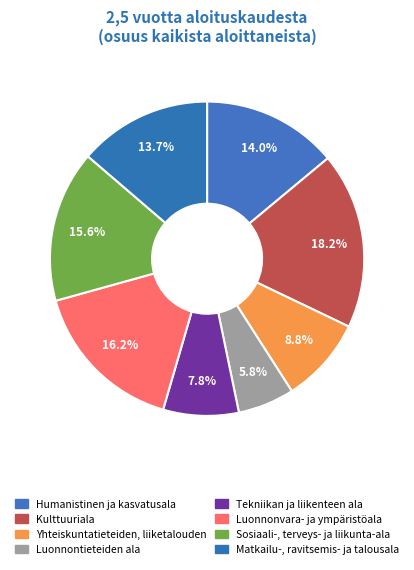

What percentage do Matkailu-, ravitsemis- ja talousala and Sosiaali-, terveys- ja liikunta-ala together represent?

29.3%